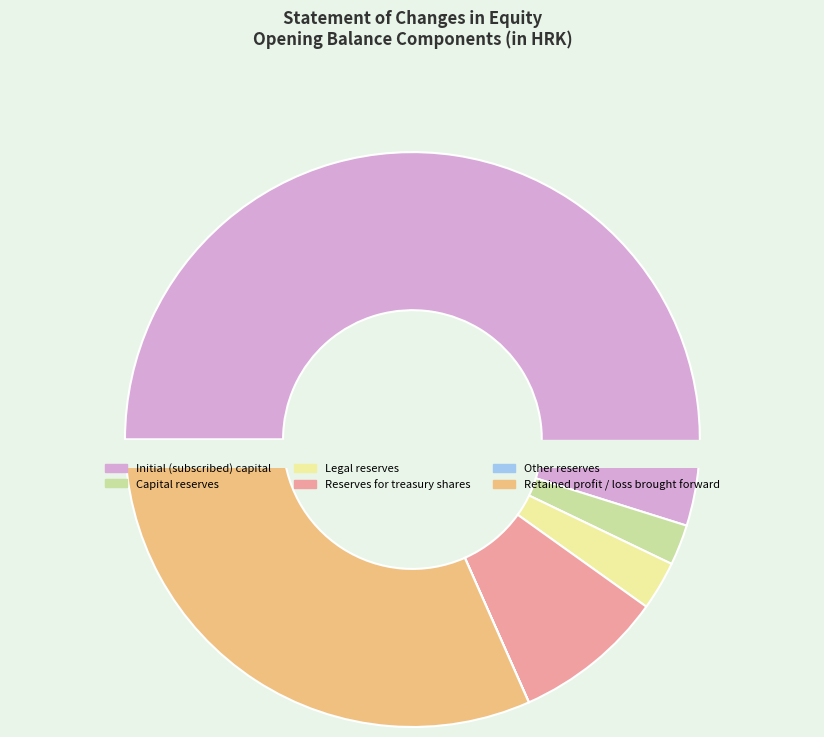

What percentage is the Retained profit / loss brought forward slice, to the nearest percent?

32%